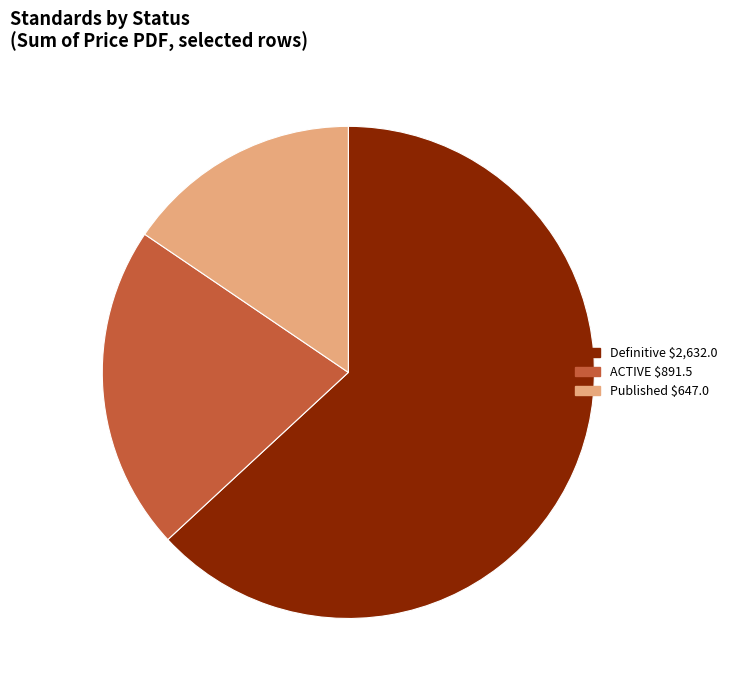

The Published slice represents 16% of the pie. True or false?

True